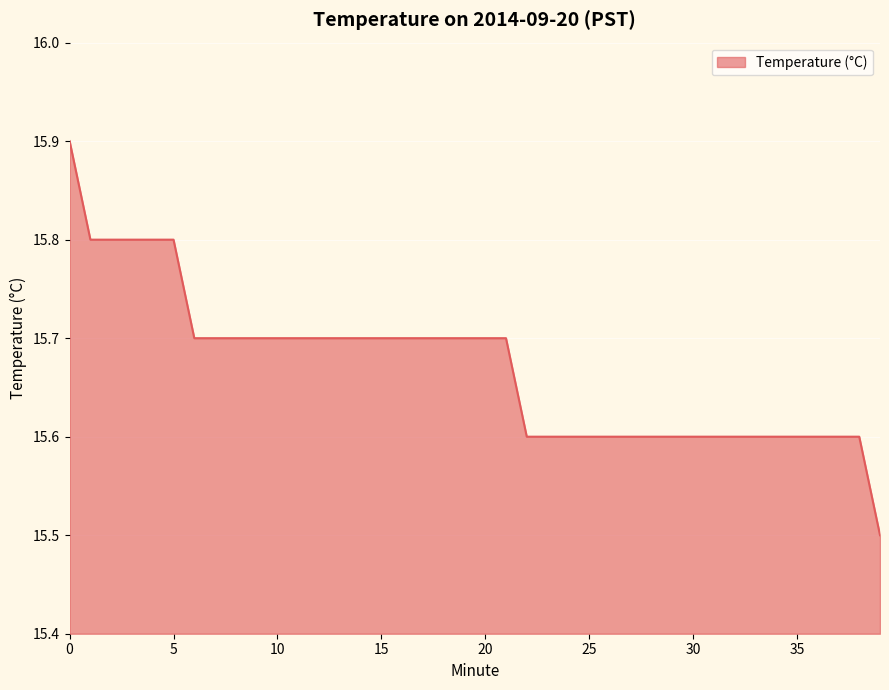

What is the maximum value shown in the chart?

15.9